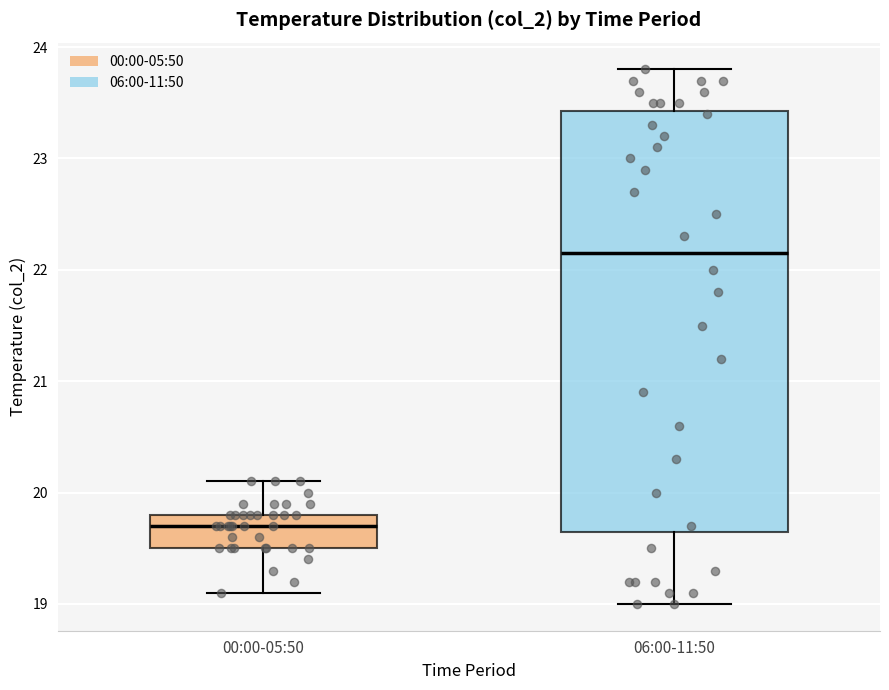

Which box is the tallest, from its lower edge to its upper edge?

06:00-11:50